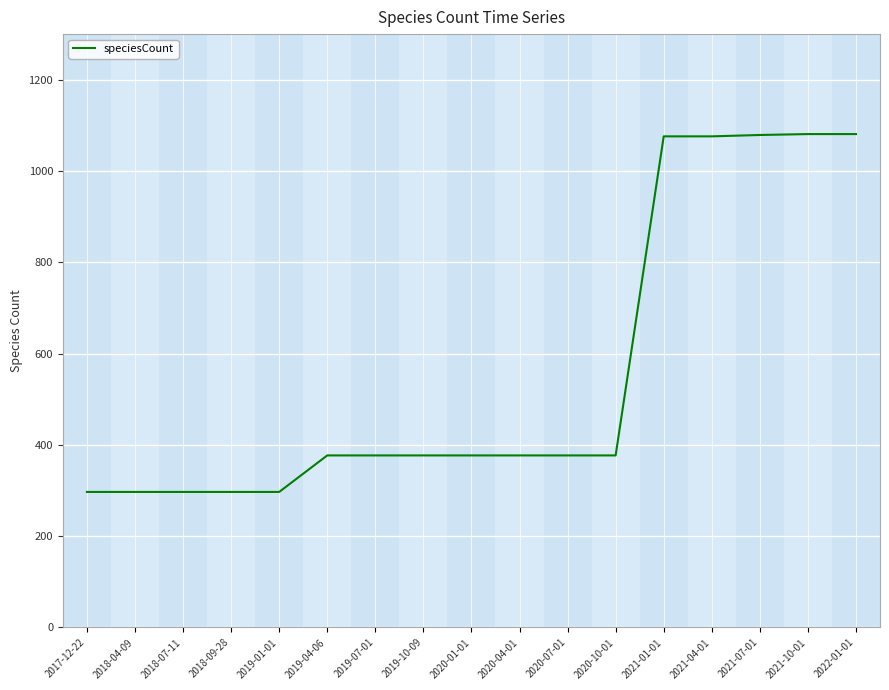

What is the smallest value displayed?

297